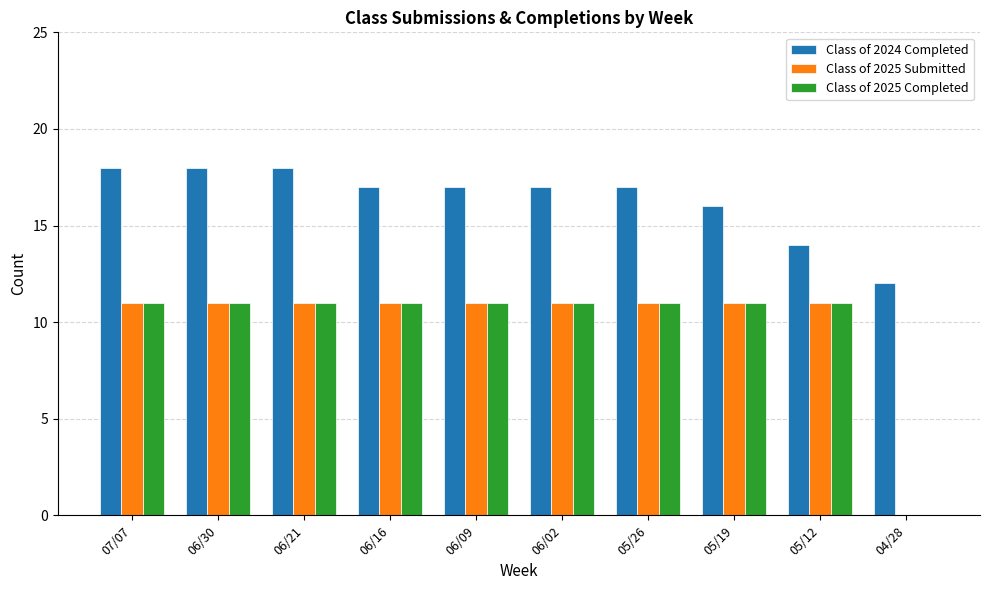

Where is Class of 2025 Submitted nearest to the value 5?

04/28